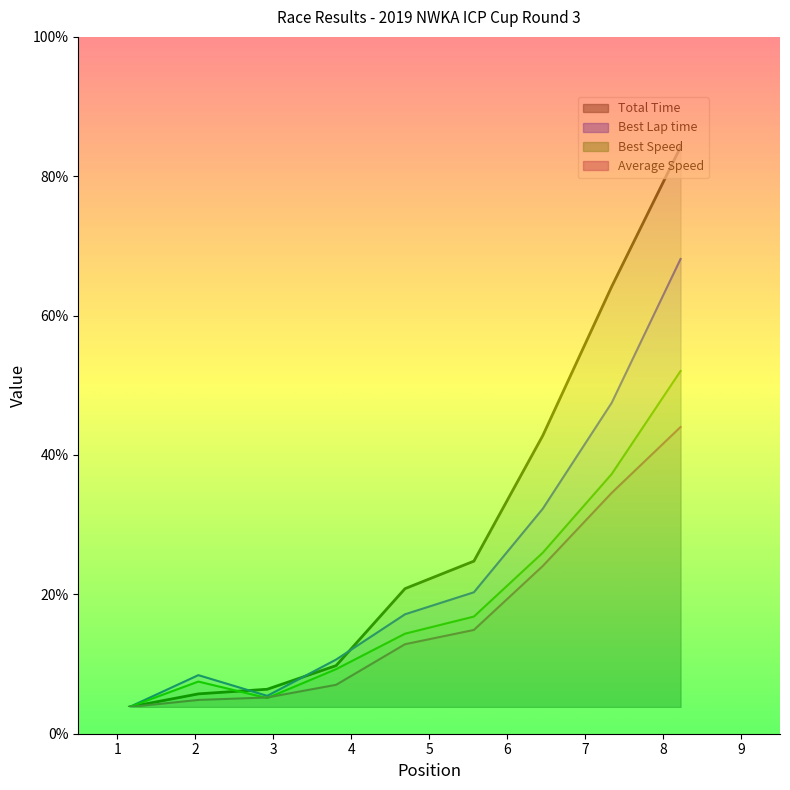

What is the difference between the maximum and second lowest values in the Best Lap time series?

78.0